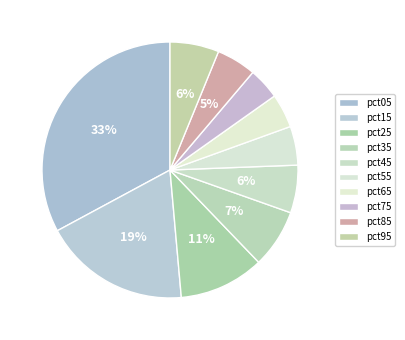

Count the number of slices in the pie.

10